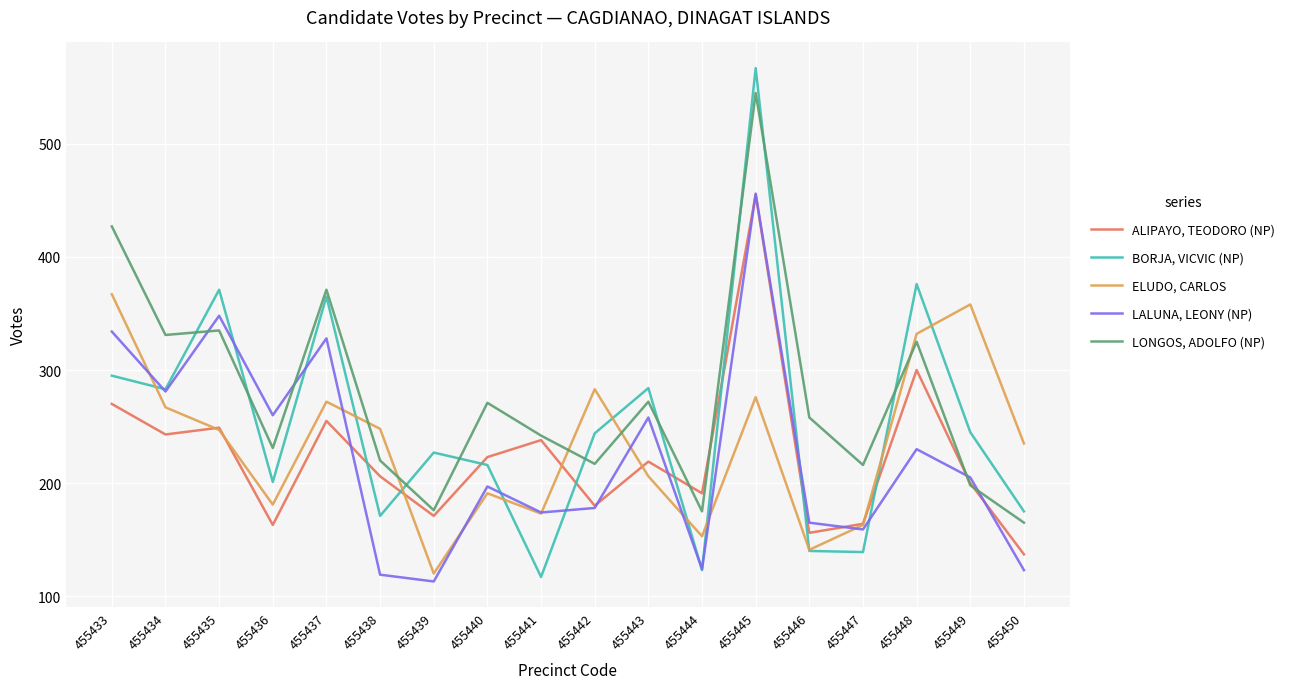

At 455450, list the series in order from largest to smallest.

ELUDO, CARLOS, BORJA, VICVIC (NP), LONGOS, ADOLFO (NP), ALIPAYO, TEODORO (NP), LALUNA, LEONY (NP)